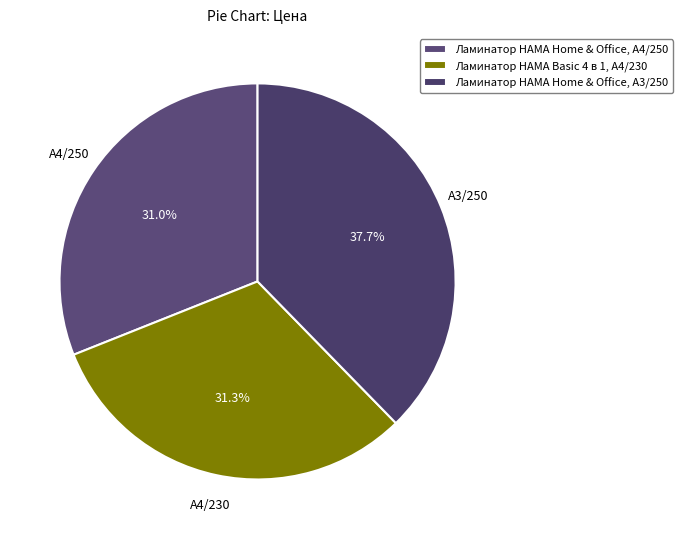

Is it true that Ламинатор HAMA Home & Office, A4/250 is 31% of the pie?

True